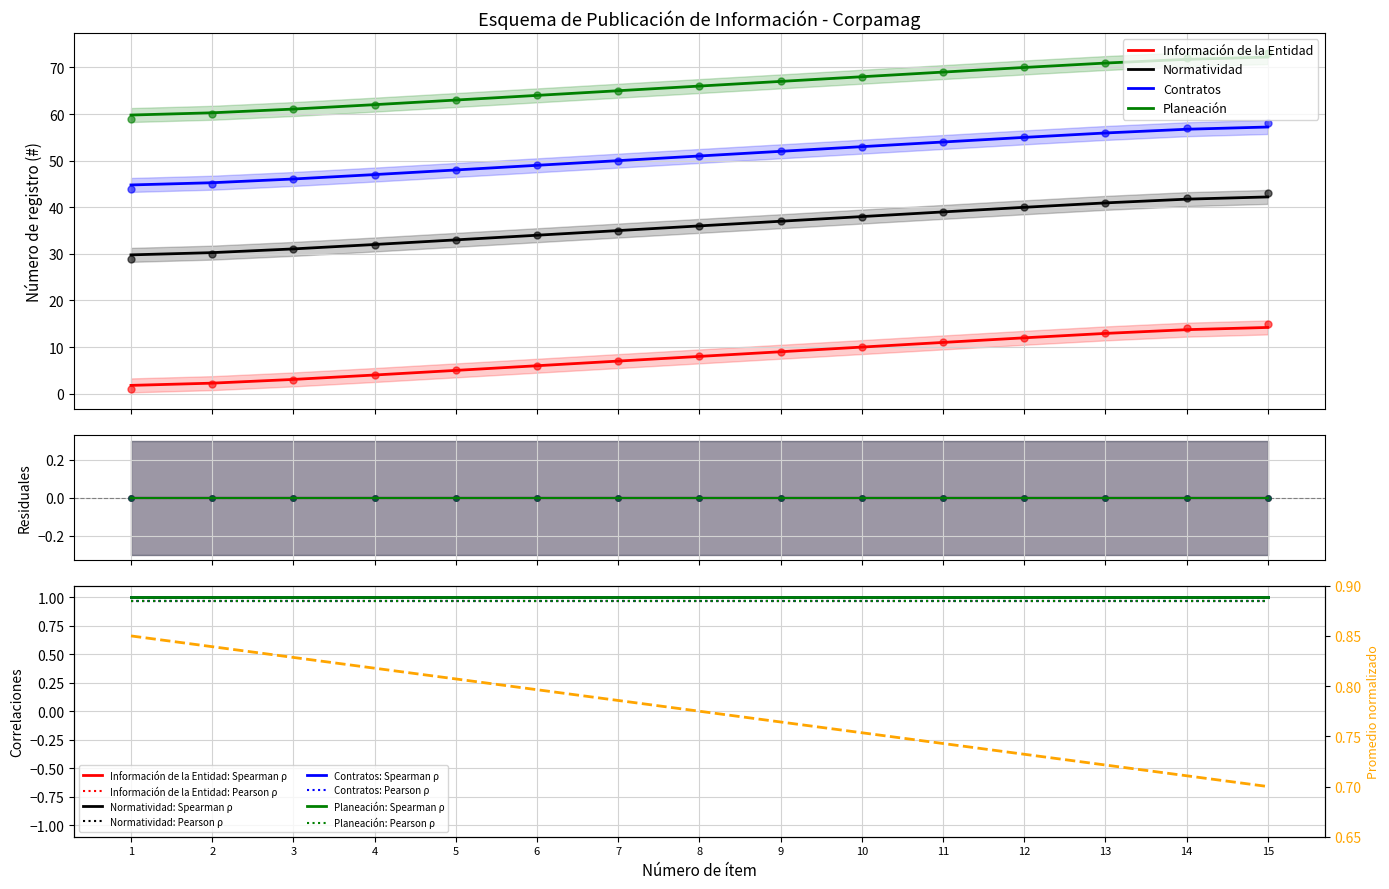

Is the value of Información de la Entidad at 14 greater than the value of Normatividad at 3?

No